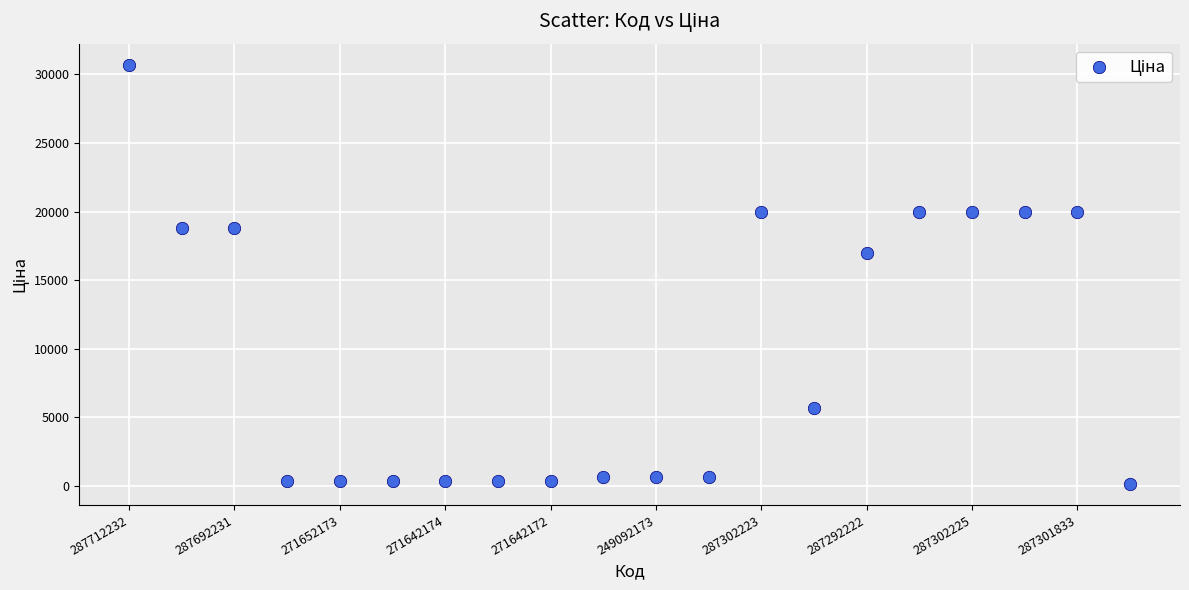

What is the range of Y values (max minus min)?

30603.0